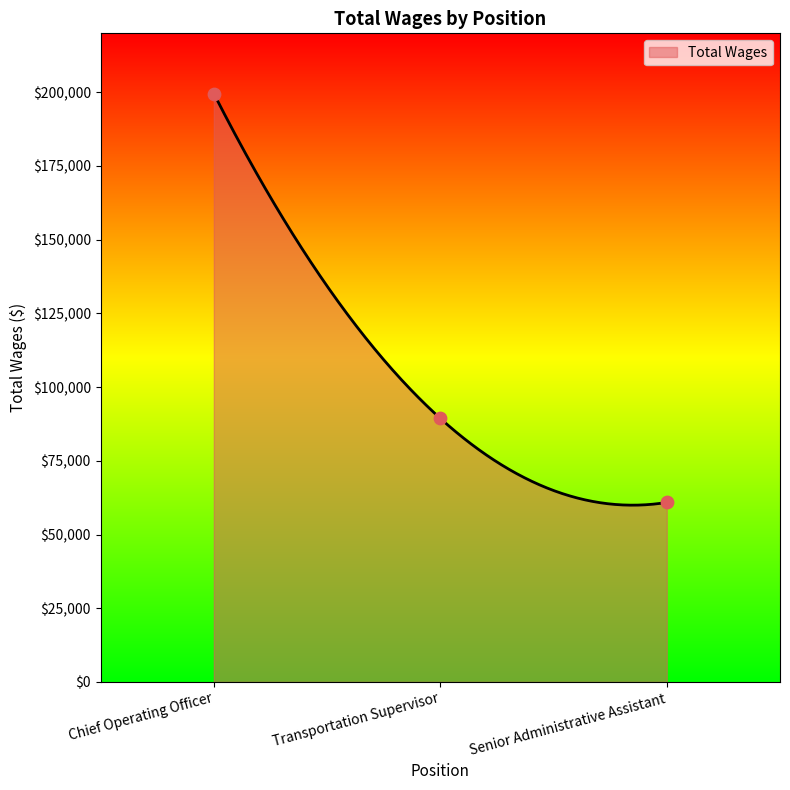

Which has a higher value, Transportation Supervisor or Chief Operating Officer?

Chief Operating Officer